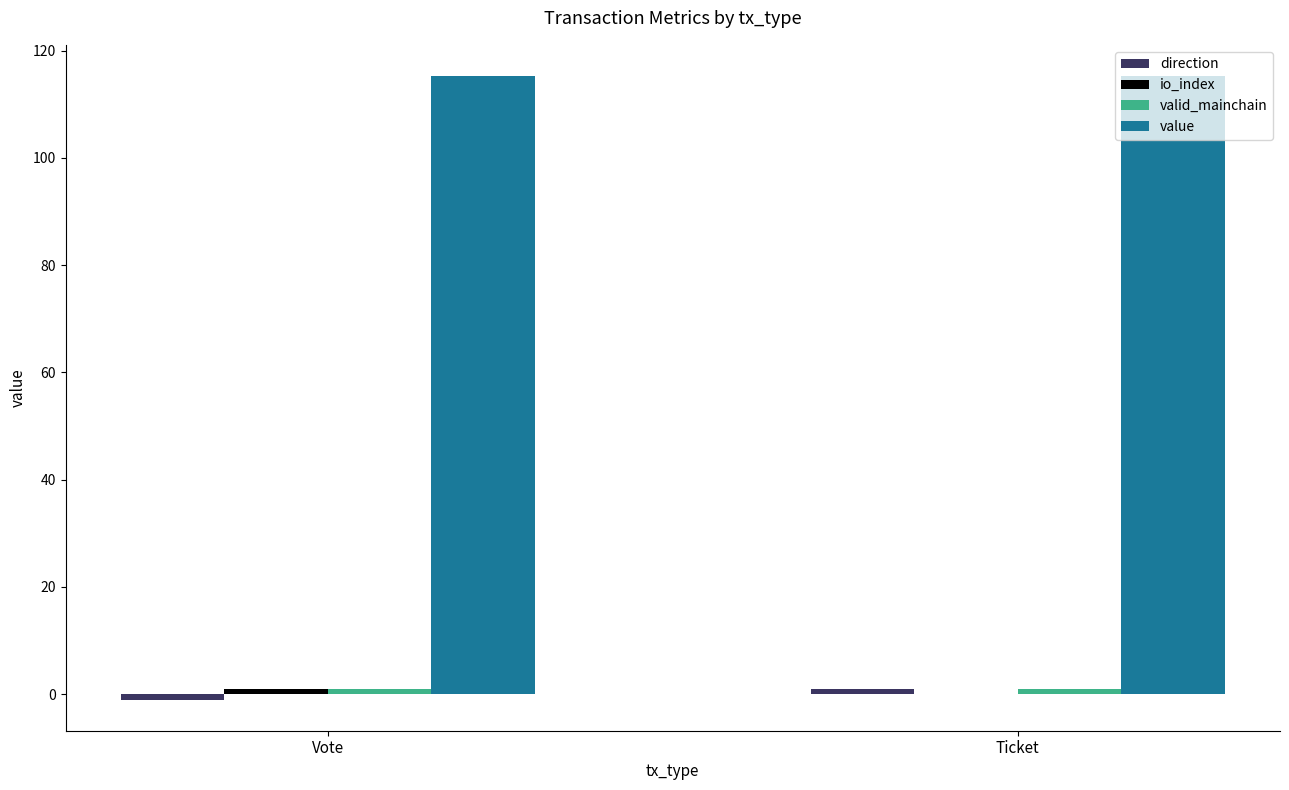

The value series shows 23.4 at Ticket. True or false?

False